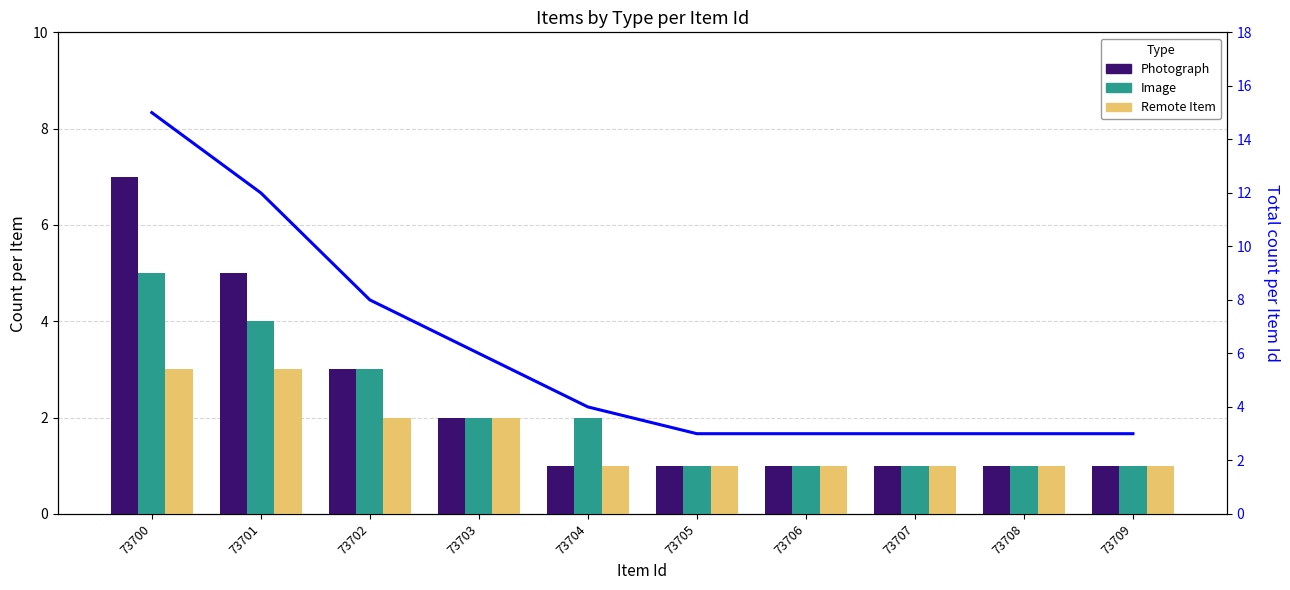

At which category is the sum across all series the highest?

73700